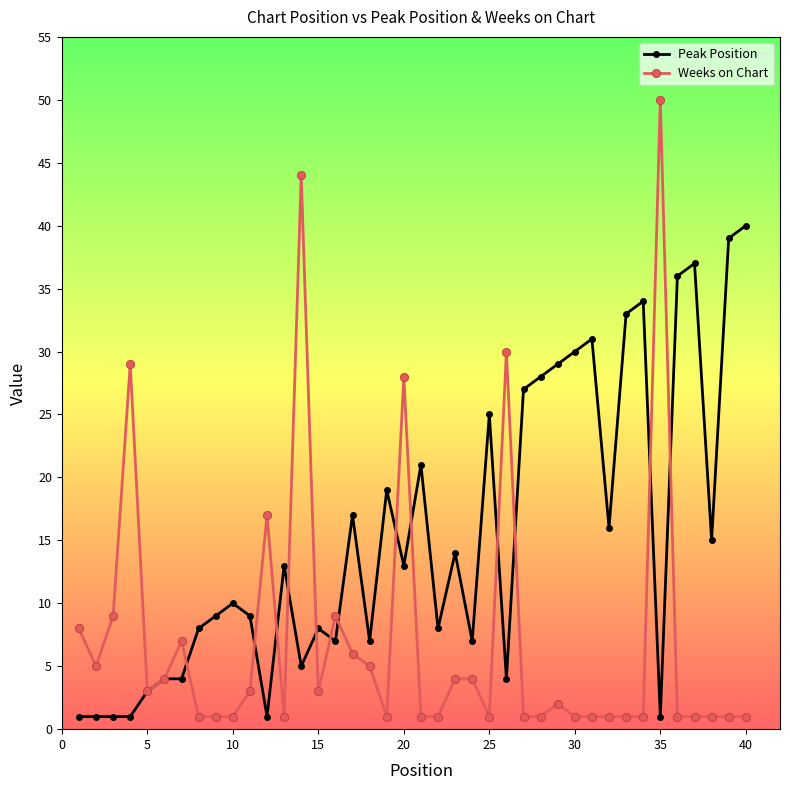

What is the sum of all Peak Position values?

616